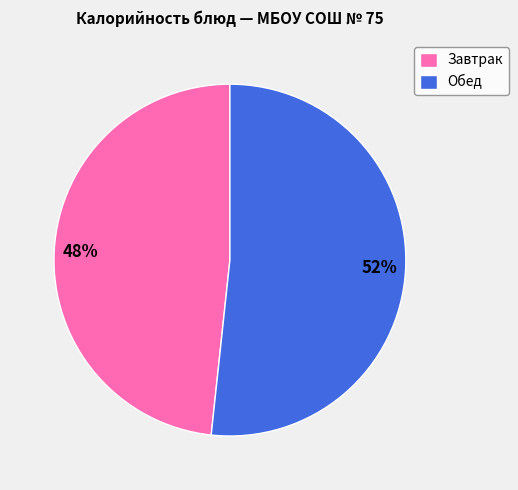

What is the ratio of the value at Завтрак to the value at Обед?

0.9